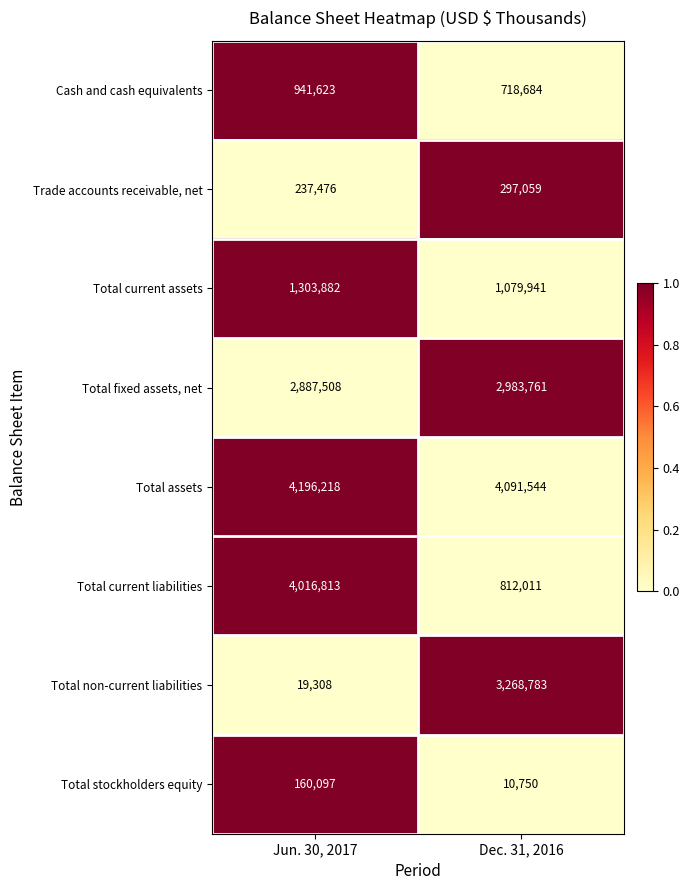

Reading right to left, list all the values displayed in this chart.

Cash and cash equivalents: Dec. 31, 2016=718684	Jun. 30, 2017=941623
Trade accounts receivable, net: Dec. 31, 2016=297059	Jun. 30, 2017=237476
Total current assets: Dec. 31, 2016=1079941	Jun. 30, 2017=1303882
Total fixed assets, net: Dec. 31, 2016=2983761	Jun. 30, 2017=2887508
Total assets: Dec. 31, 2016=4091544	Jun. 30, 2017=4196218
Total current liabilities: Dec. 31, 2016=812011	Jun. 30, 2017=4016813
Total non-current liabilities: Dec. 31, 2016=3268783	Jun. 30, 2017=19308
Total stockholders equity: Dec. 31, 2016=10750	Jun. 30, 2017=160097